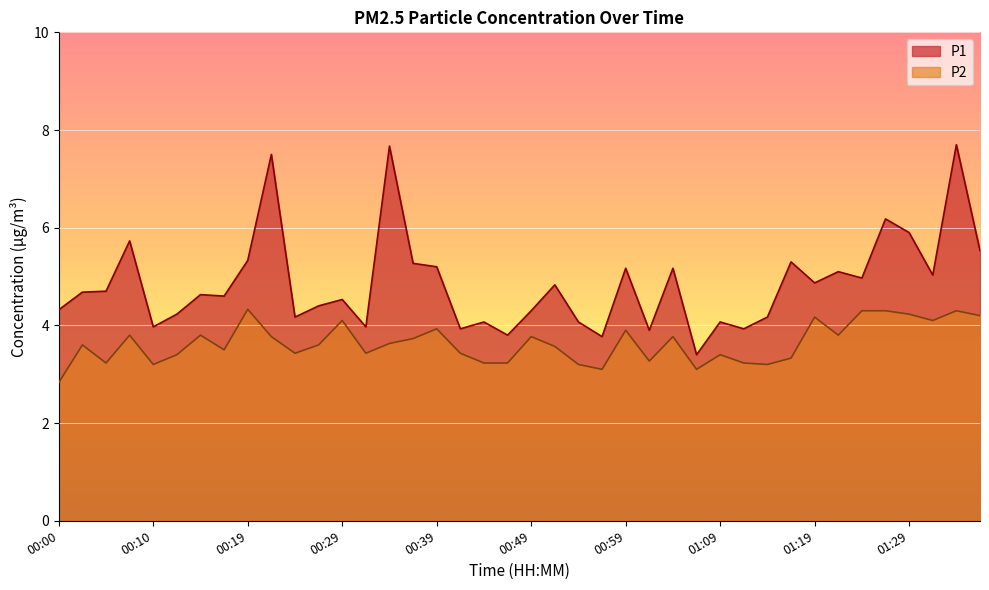

How many data points in P2 are above 3?

39